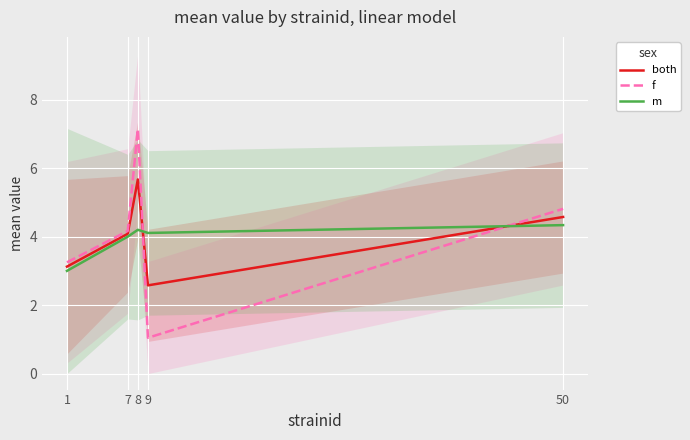

What is the lowest value of the m series?

3.0